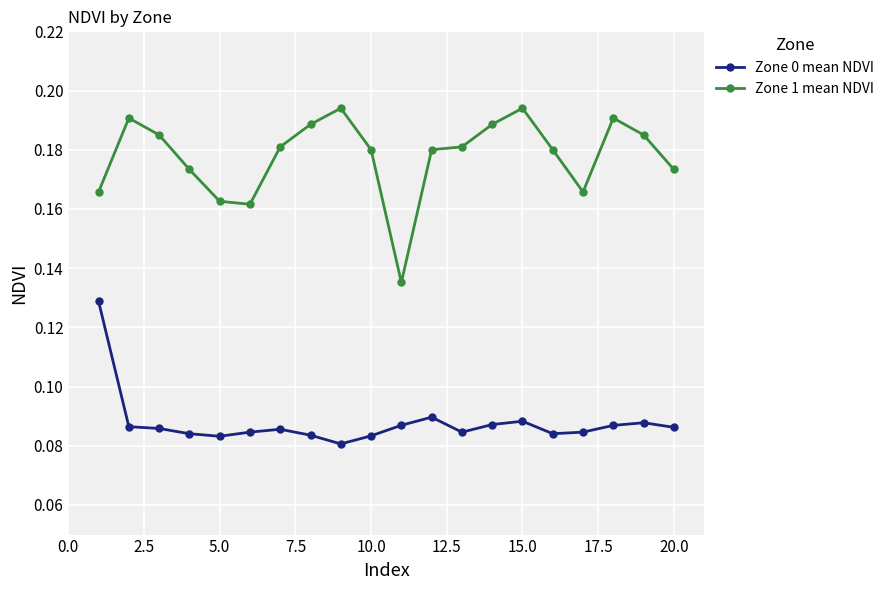

True or false: Zone 1 mean NDVI has more than 2 interior local peaks.

True